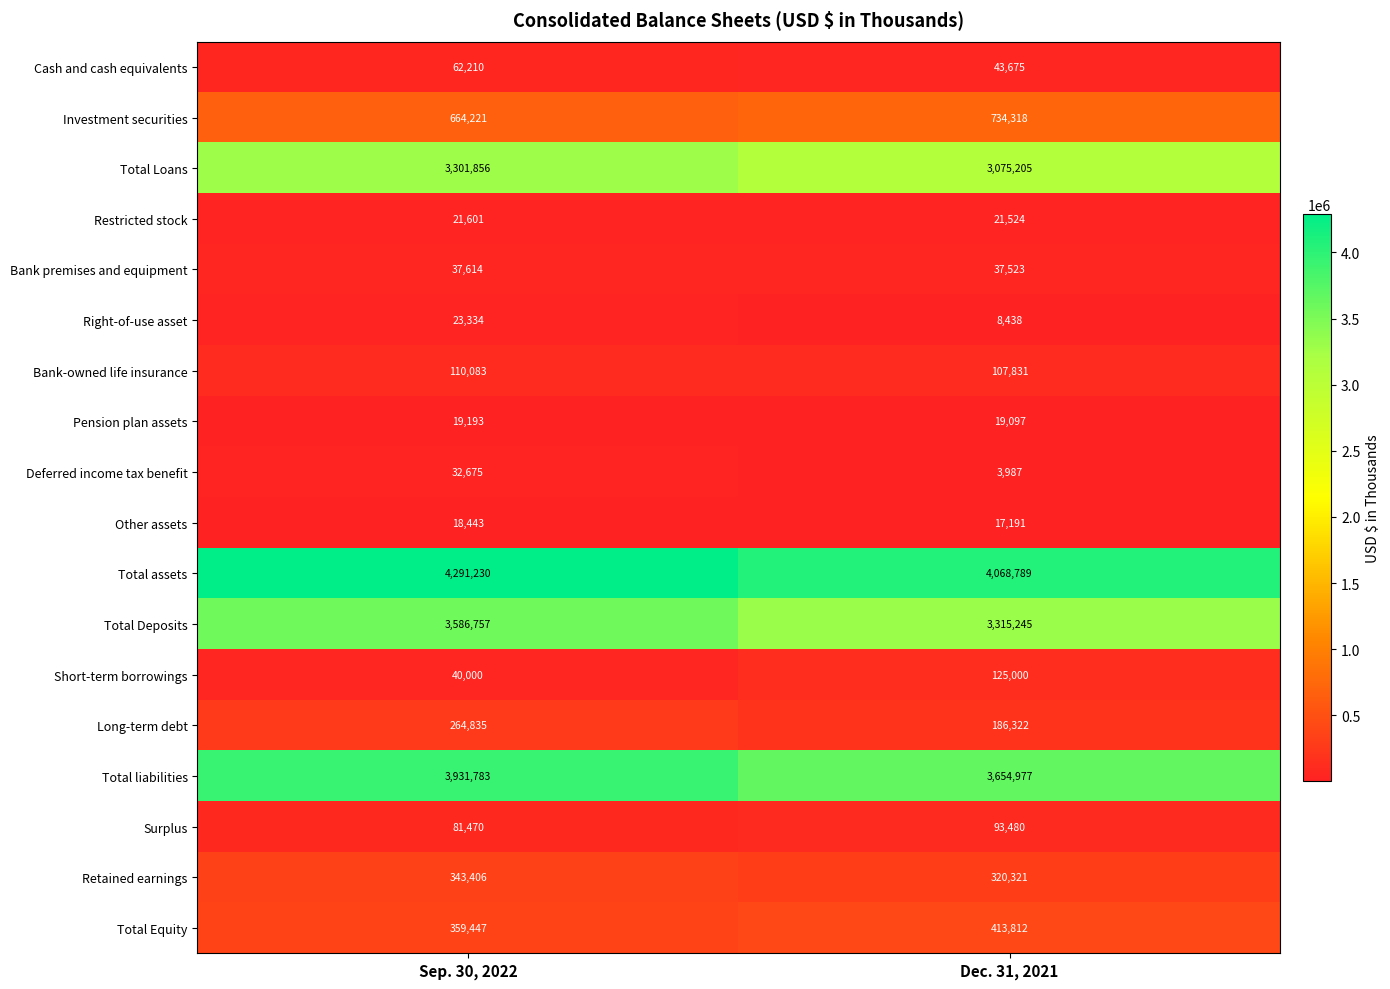

How many categories are shown in the chart?

2